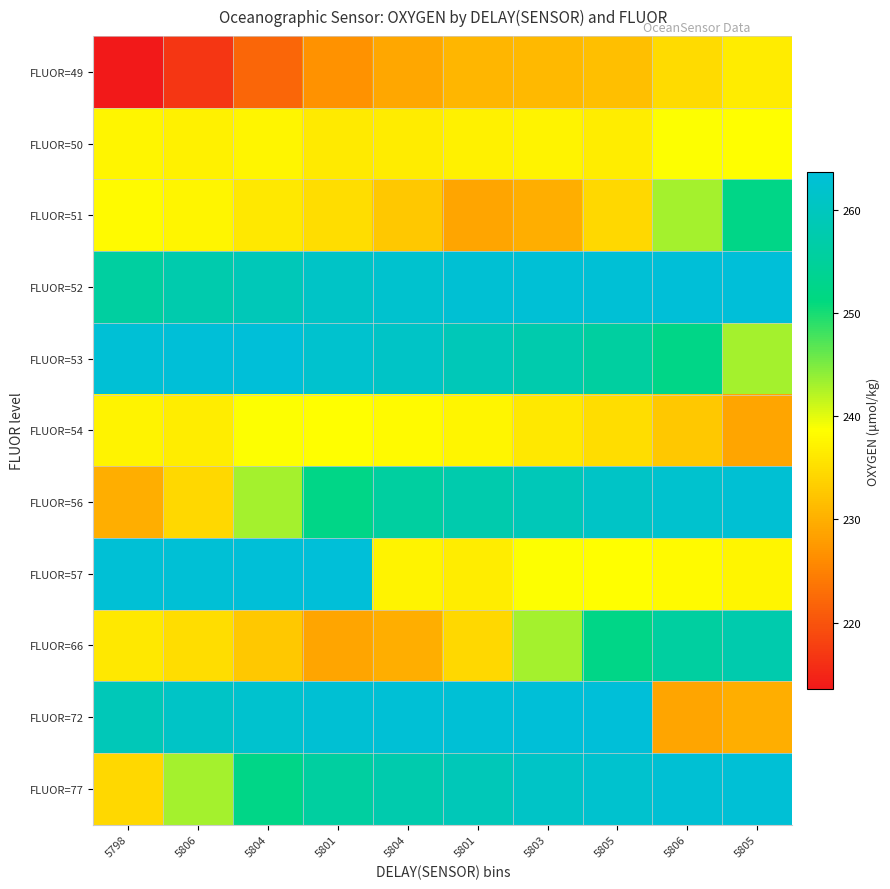

Reading left to right, transcribe all the data shown in this chart.

FLUOR=49: 5798=213.6	5806=216.8	5804=222.1	5801=226.8	5804=229.1	5801=230.6	5803=231.1	5805=231.6	5806=234.8	5805=236.5
FLUOR=50: 5798=237.5	5806=237.2	5804=237.5	5801=236.4	5804=236.6	5801=237.1	5803=237.4	5805=236.7	5806=238.6	5805=238.6
FLUOR=51: 5798=238.2	5806=237.5	5804=236.3	5801=235.0	5804=232.6	5801=229.0	5803=230.0	5805=234.5	5806=243.1	5805=252.3
FLUOR=52: 5798=255.8	5806=257.5	5804=259.1	5801=261.1	5804=262.3	5801=262.8	5803=263.1	5805=263.2	5806=263.4	5805=263.7
FLUOR=53: 5798=263.2	5806=263.4	5804=263.7	5801=262.3	5804=261.1	5801=259.1	5803=257.5	5805=255.8	5806=252.3	5805=243.1
FLUOR=54: 5798=237.4	5806=236.7	5804=238.6	5801=238.6	5804=238.2	5801=237.5	5803=236.3	5805=235.0	5806=232.6	5805=229.0
FLUOR=56: 5798=230.0	5806=234.5	5804=243.1	5801=252.3	5804=255.8	5801=257.5	5803=259.1	5805=261.1	5806=262.3	5805=262.8
FLUOR=57: 5798=263.1	5806=263.2	5804=263.4	5801=263.7	5804=237.4	5801=236.7	5803=238.6	5805=238.6	5806=238.2	5805=237.5
FLUOR=66: 5798=236.3	5806=235.0	5804=232.6	5801=229.0	5804=230.0	5801=234.5	5803=243.1	5805=252.3	5806=255.8	5805=257.5
FLUOR=72: 5798=259.1	5806=261.1	5804=262.3	5801=262.8	5804=263.1	5801=263.2	5803=263.4	5805=263.7	5806=229.0	5805=230.0
FLUOR=77: 5798=234.5	5806=243.1	5804=252.3	5801=255.8	5804=257.5	5801=259.1	5803=261.1	5805=262.3	5806=262.8	5805=263.1